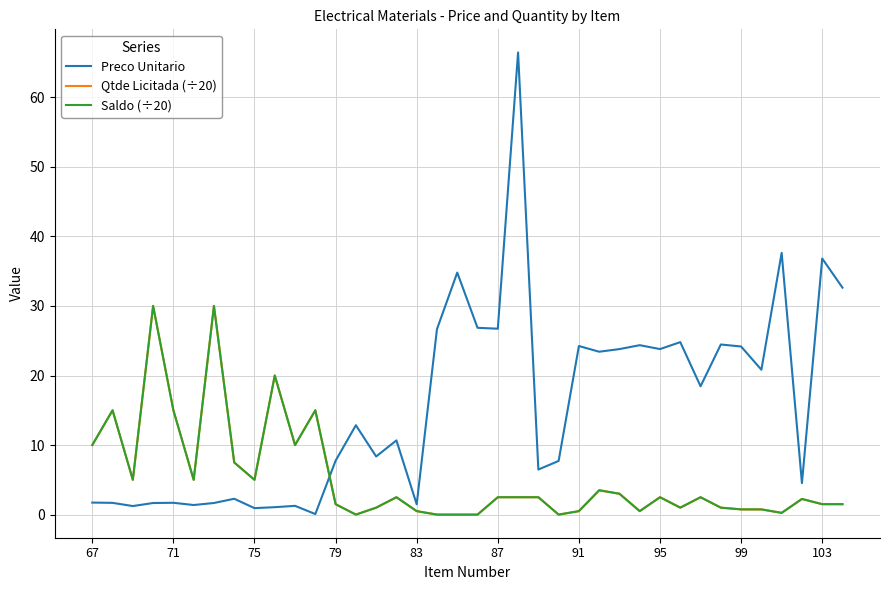

Is this an area chart (filled region under the line)?

No